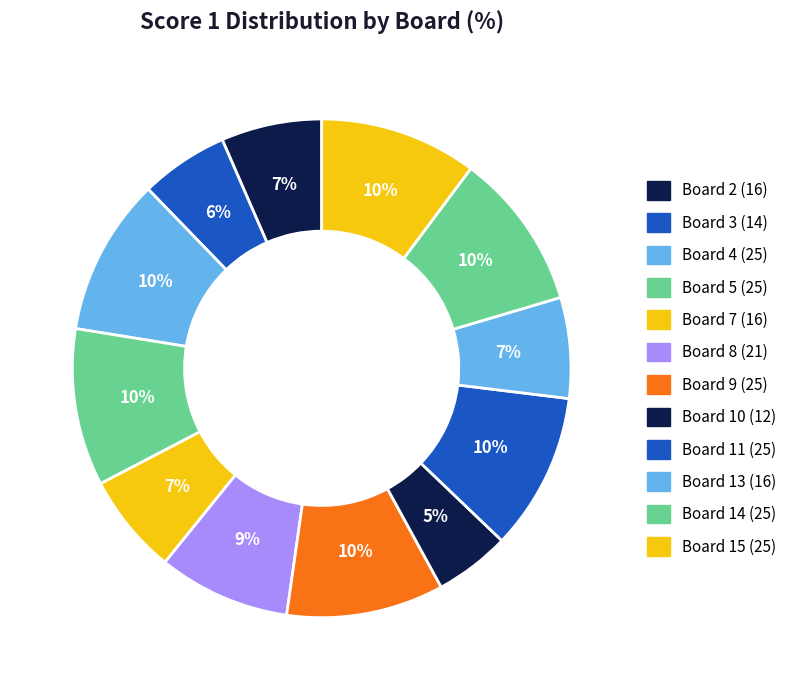

Count the number of slices in the pie.

12